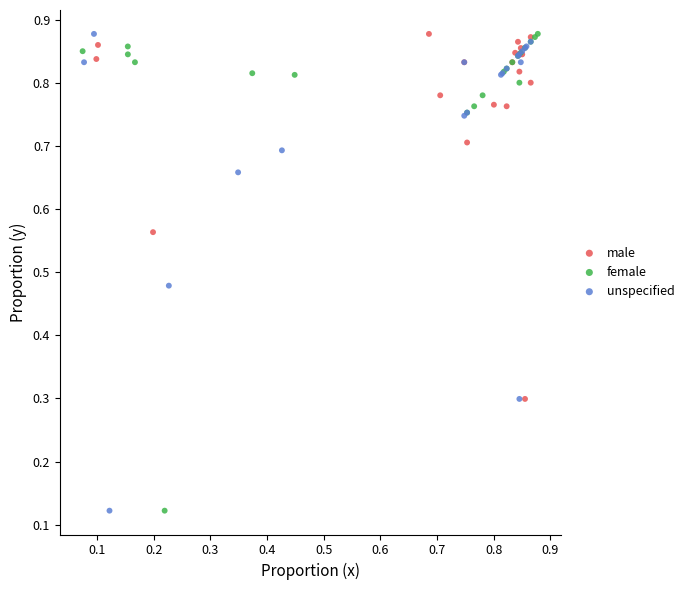

What are all the series names shown in the legend?

male, female, unspecified